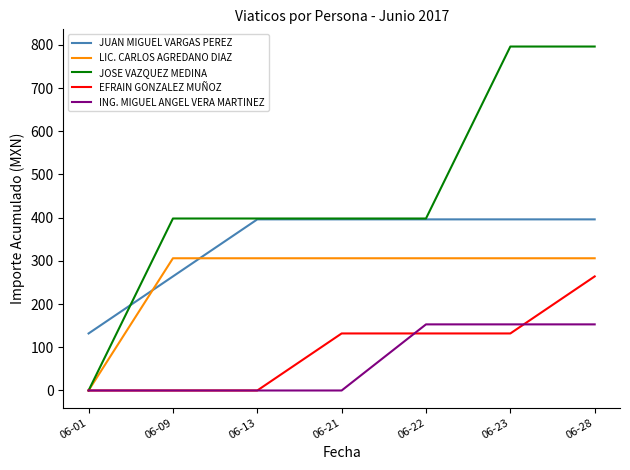

Reading left to right, transcribe all the data shown in this chart.

JUAN MIGUEL VARGAS PEREZ: 132	264	396	396	396	396	396
LIC. CARLOS AGREDANO DIAZ: 0	306	306	306	306	306	306
JOSE VAZQUEZ MEDINA: 0	398	398	398	398	796	796
EFRAIN GONZALEZ MUÑOZ: 0	0	0	132	132	132	264
ING. MIGUEL ANGEL VERA MARTINEZ: 0	0	0	0	153	153	153